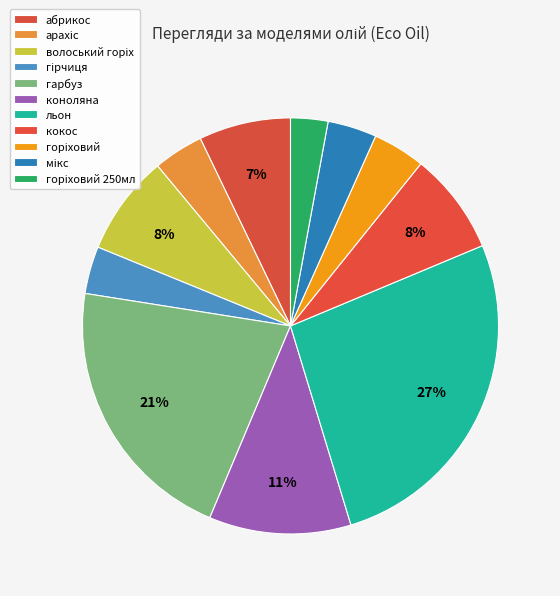

What is the ratio of the value at гірчиця to the value at гарбуз?

0.2